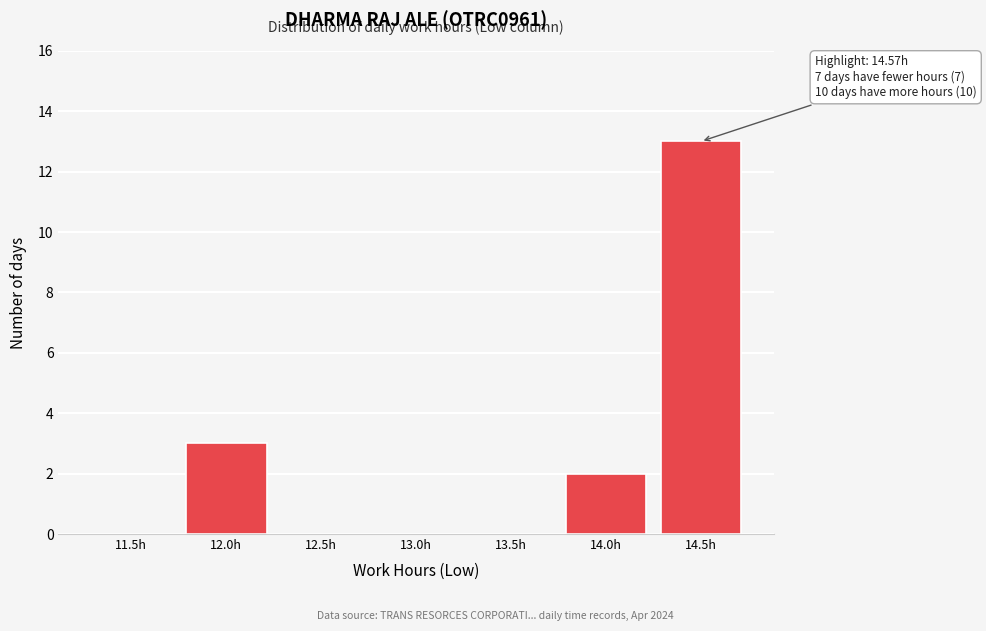

Reading right to left, transcribe all the data shown in this chart.

14.5h=13	14.0h=2	13.5h=0	13.0h=0	12.5h=0	12.0h=3	11.5h=0